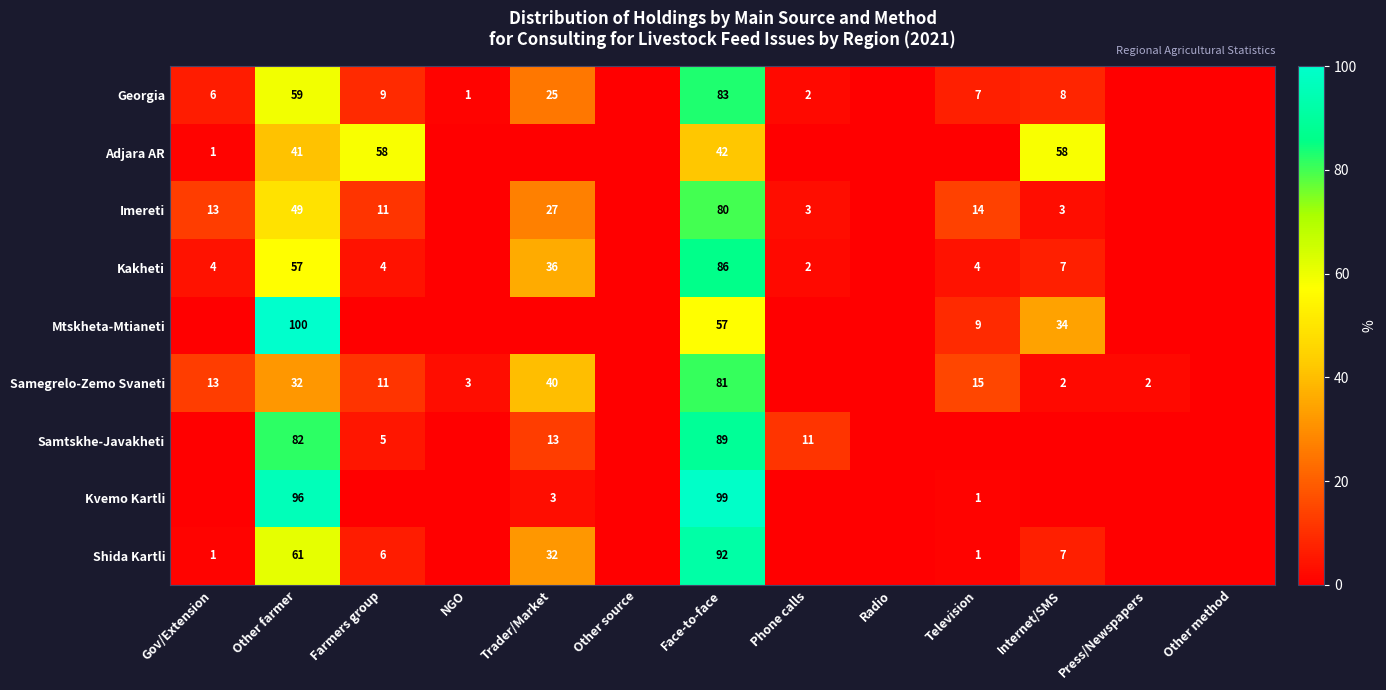

The value of Imereti at Television is 14. True or false?

True